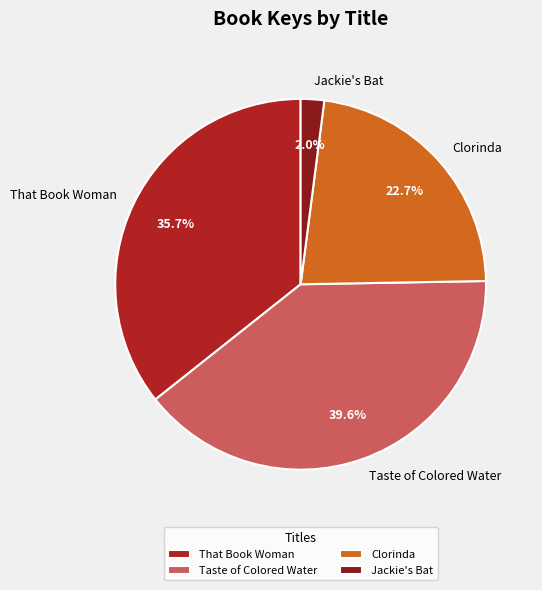

Which has a higher value, Jackie's Bat or Clorinda?

Clorinda